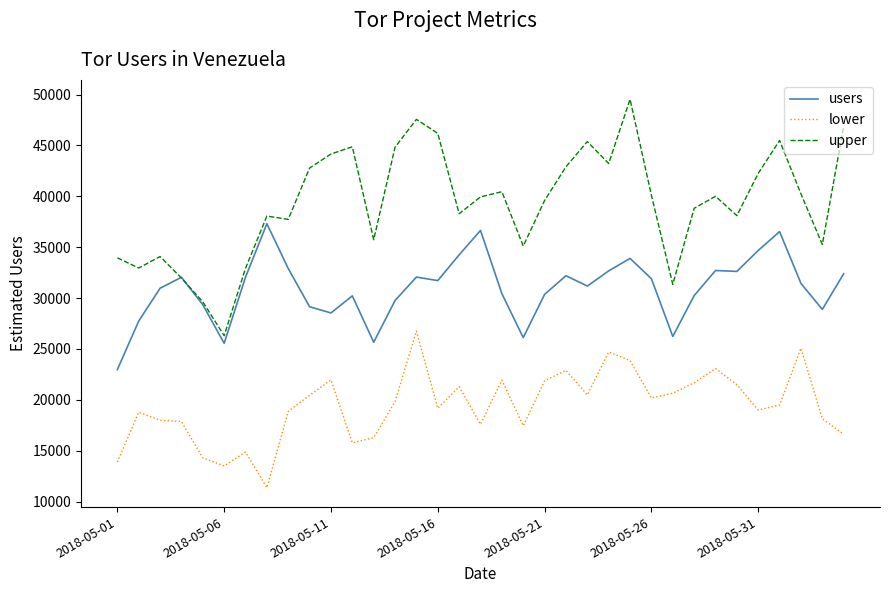

Rank the series by their maximum value, from lowest to highest.

lower, users, upper